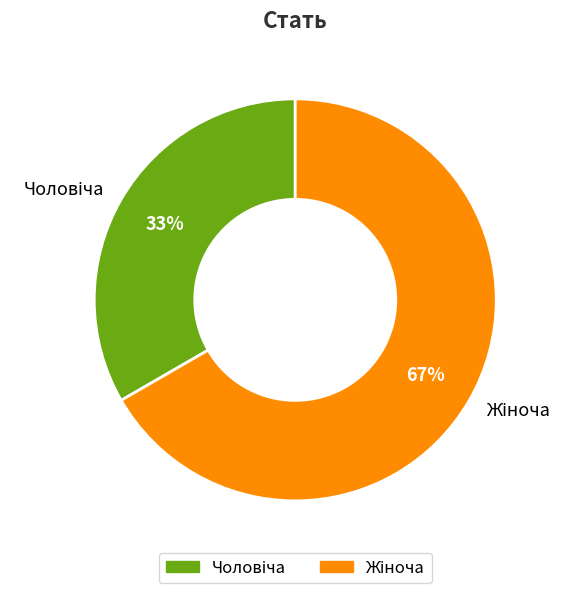

To the nearest percent, what is the average slice percentage?

50%